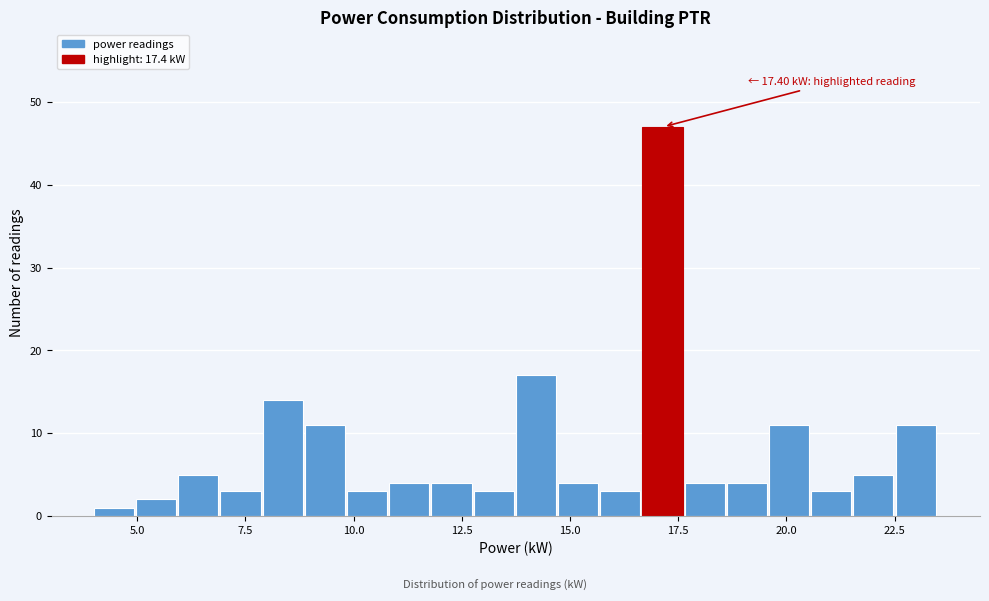

Around what value on the x-axis is the tallest bar? Give the approximate position of its centre, as read against the axis.

17.0